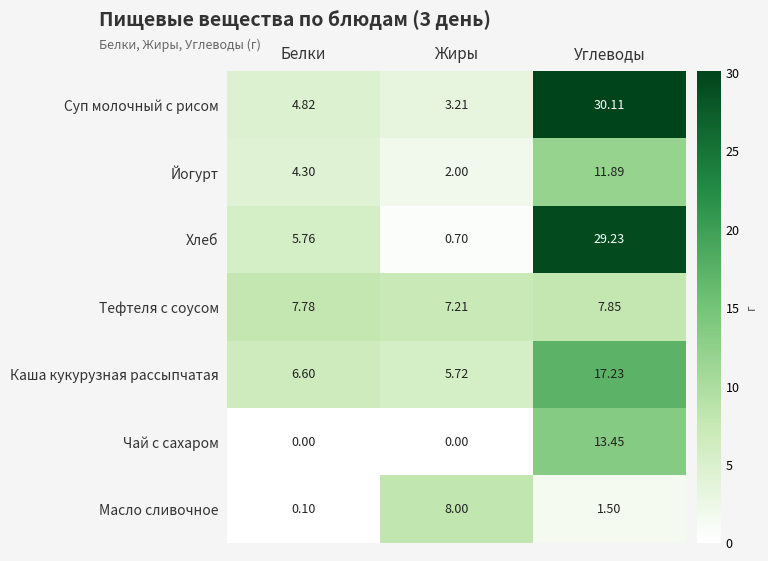

Which series has the largest range (max minus min)?

Хлеб